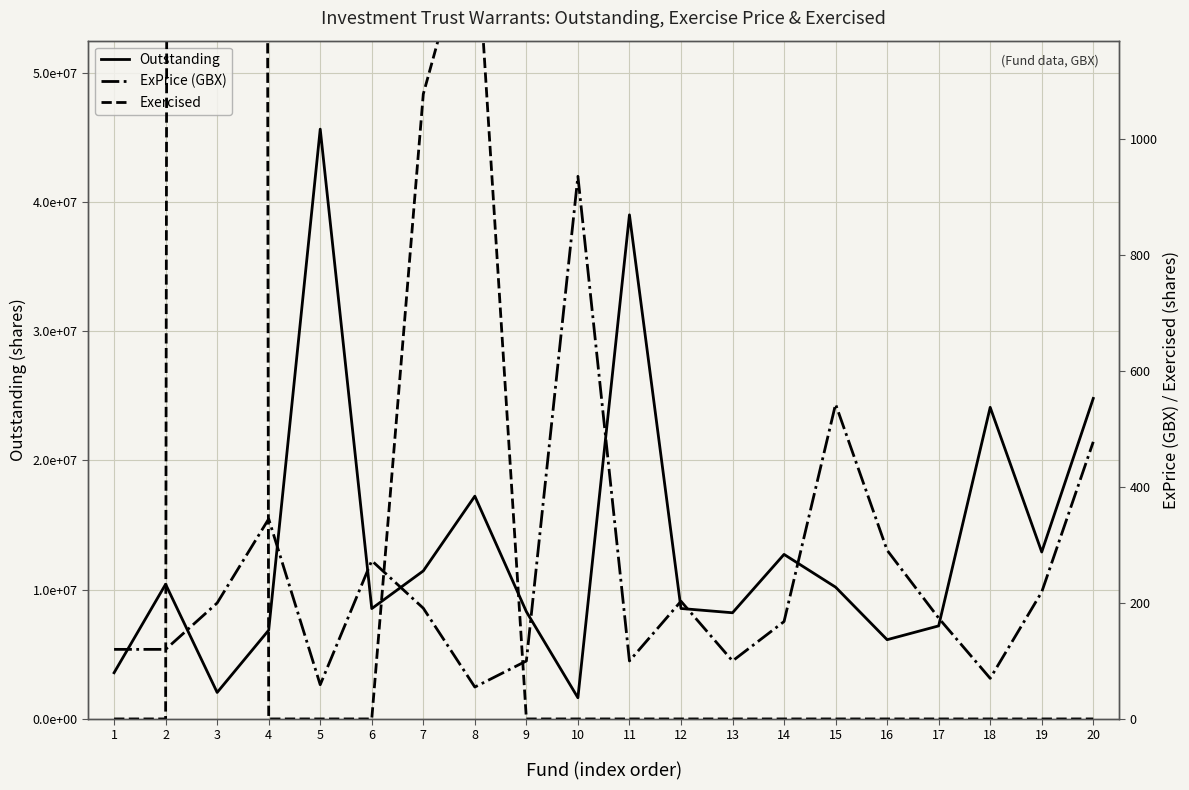

Is the value of ExPrice (GBX) at 11 greater than the value of Outstanding at 5?

No